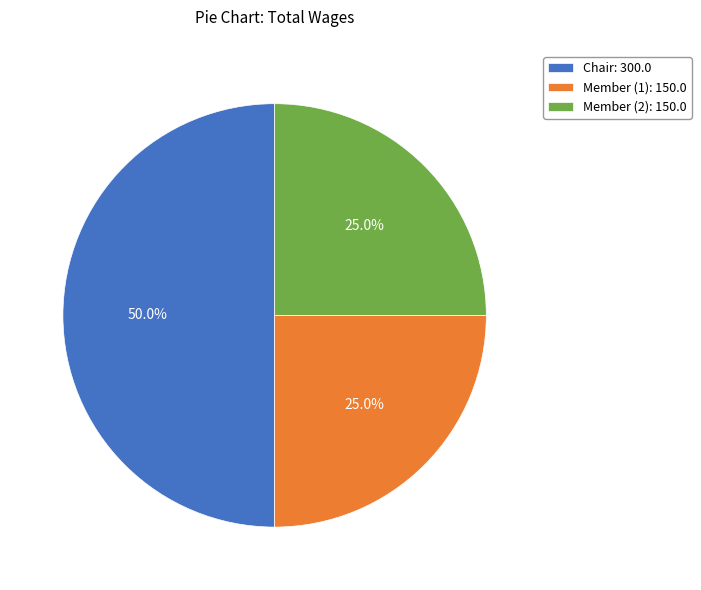

Combined, do Chair: 300.0 and Member (1): 150.0 account for over 50%?

Yes